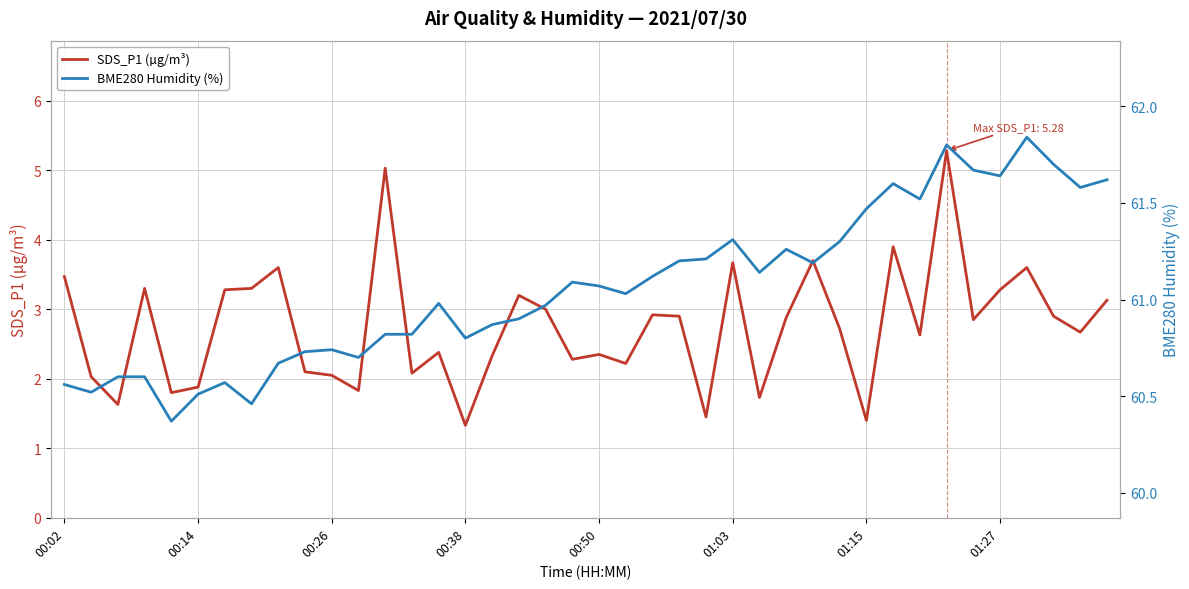

Which series changed the most between 28 and 34?

SDS_P1 (µg/m³)